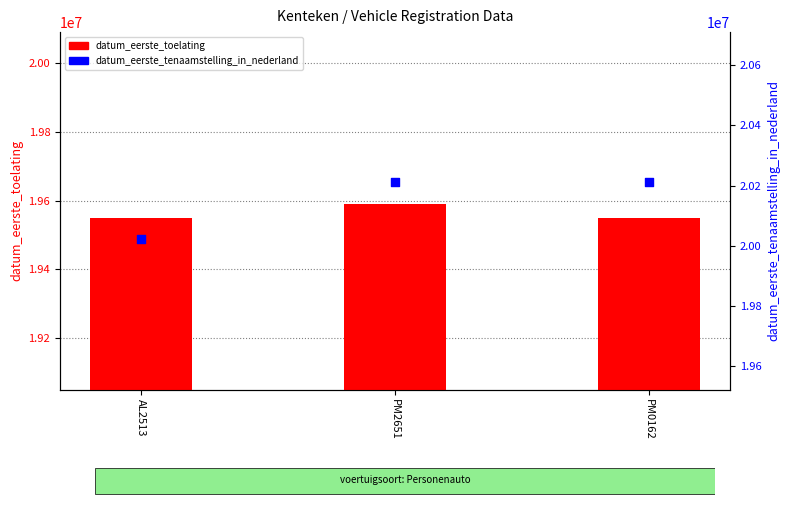

Which series has the largest Y range (max minus min)?

datum_eerste_tenaamstelling_in_nederland